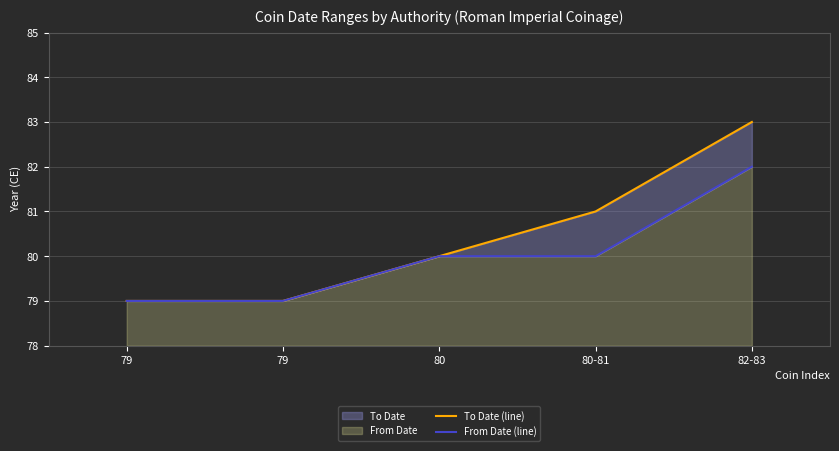

How many distinct data groups are displayed?

2